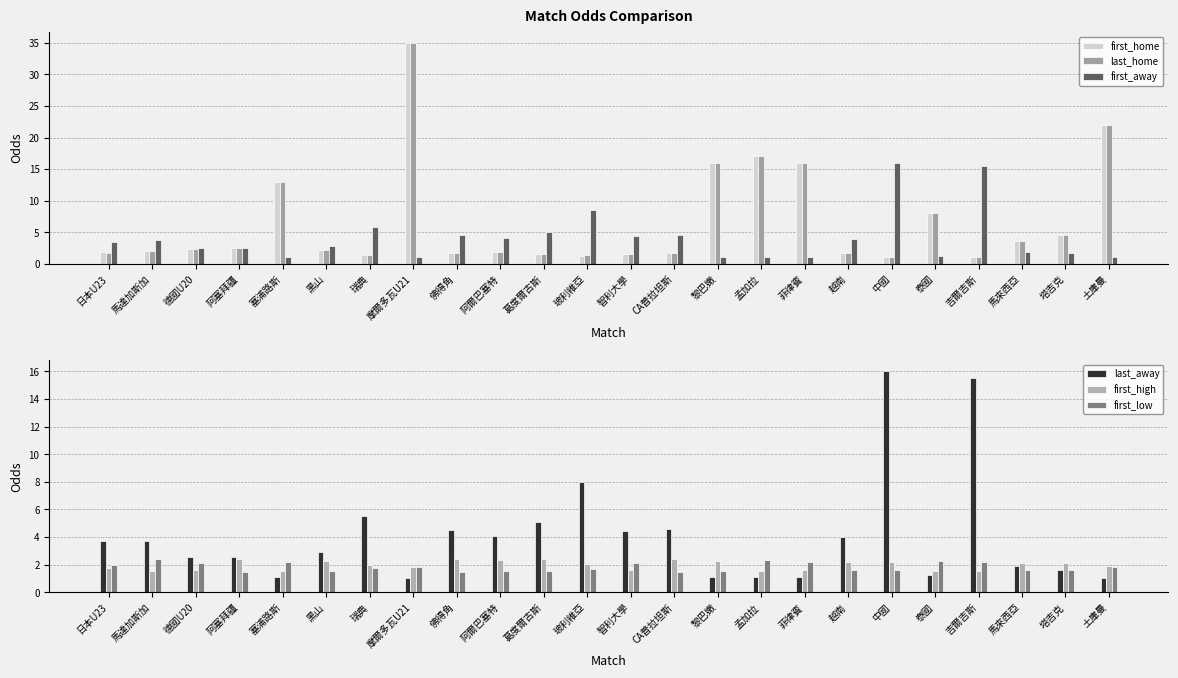

Does the chart contain any negative values?

No